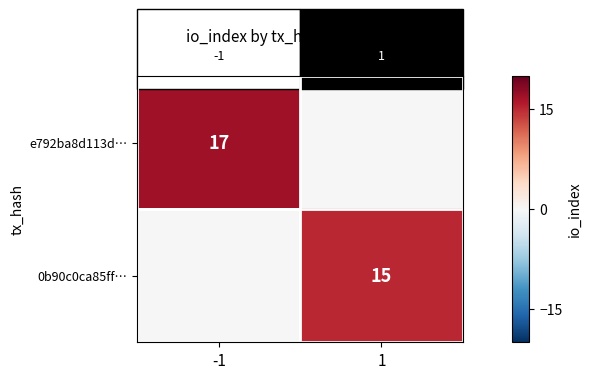

Is it true that 0b90c0ca85ff… equals 24 at 1?

False